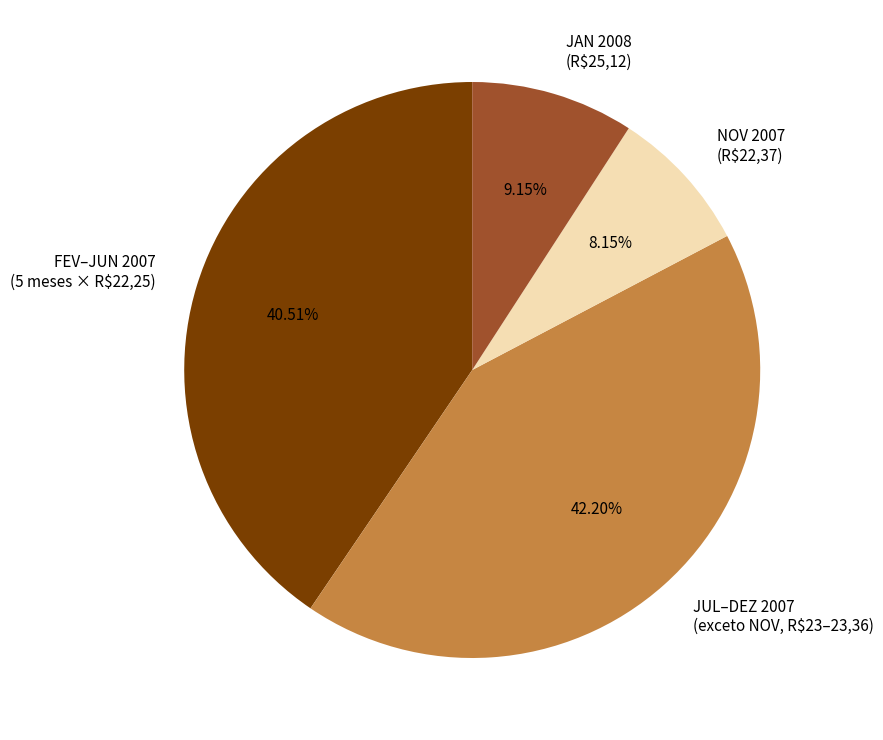

Is there a majority slice in this chart?

No